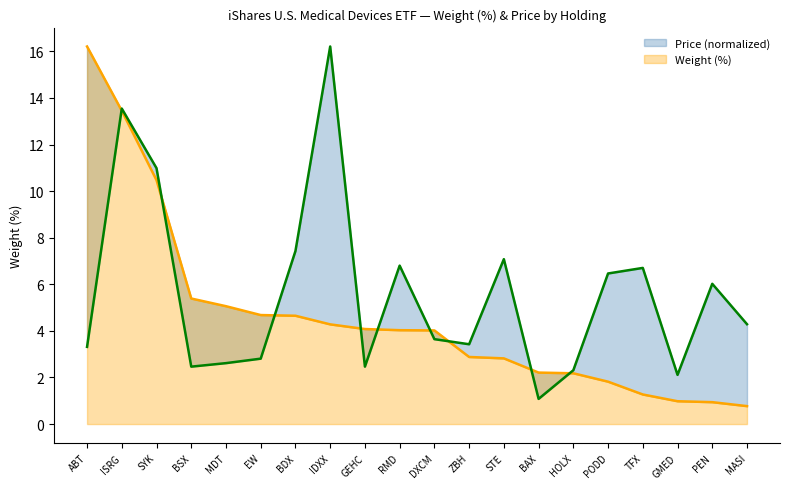

Rank the categories by Weight (%) value from lowest to highest.

MASI, PEN, GMED, TFX, PODD, HOLX, BAX, STE, ZBH, DXCM, RMD, GEHC, IDXX, BDX, EW, MDT, BSX, SYK, ISRG, ABT